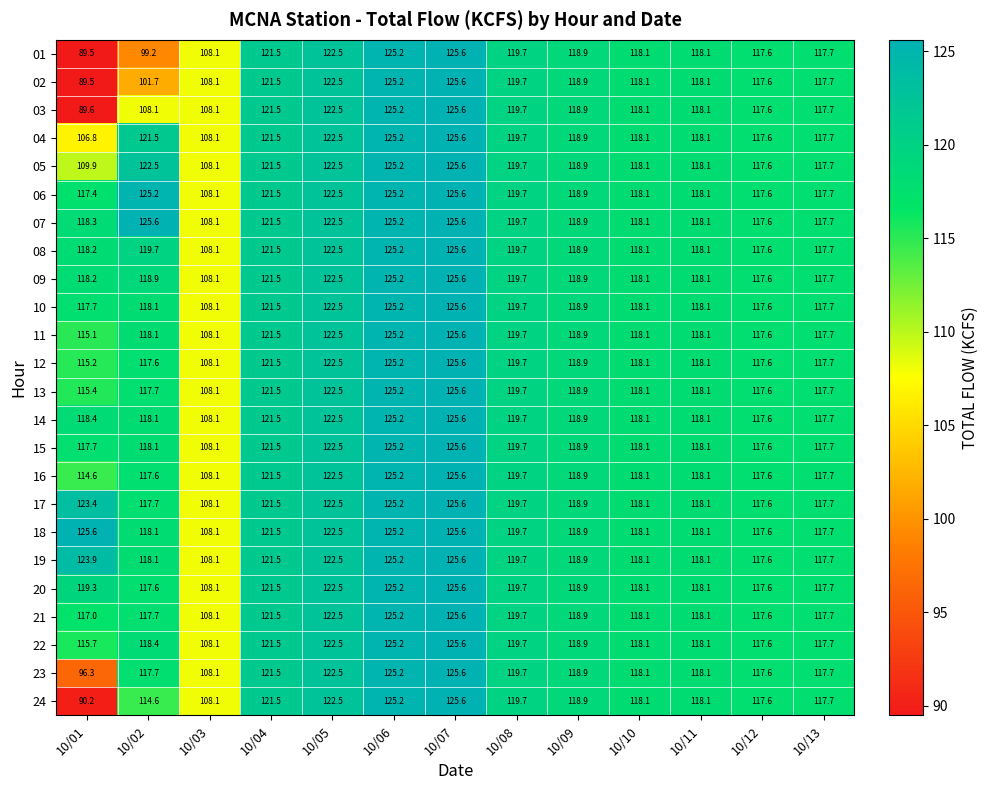

The 11 series shows 162.1 at 10/08. True or false?

False